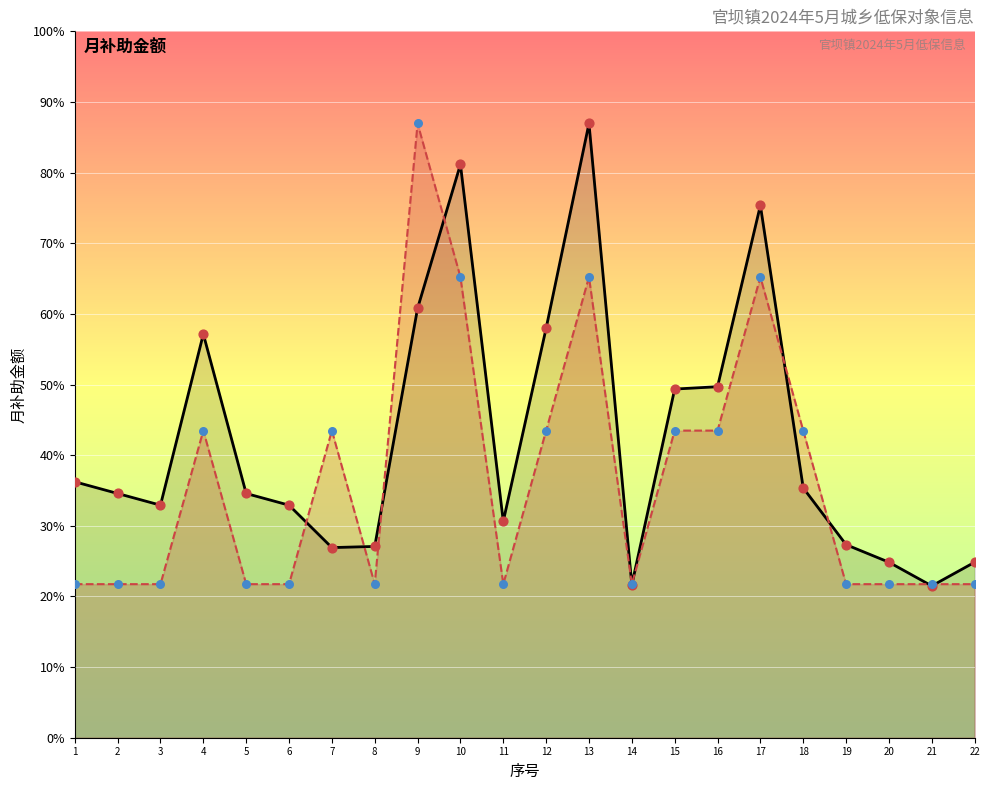

At which category is the sum across all series the highest?

13